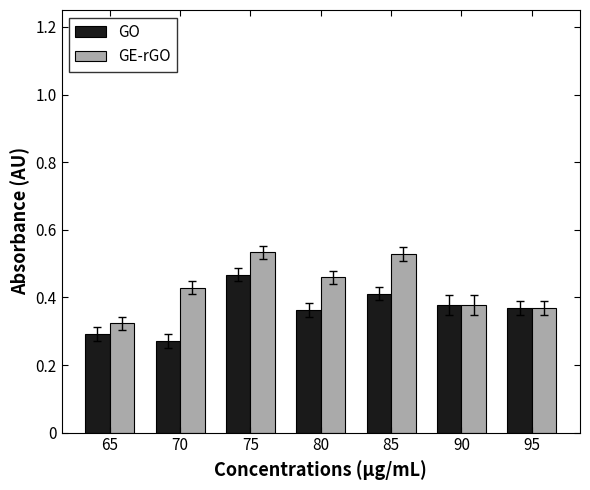

What is the difference between the maximum and minimum values in the GO series?

0.2